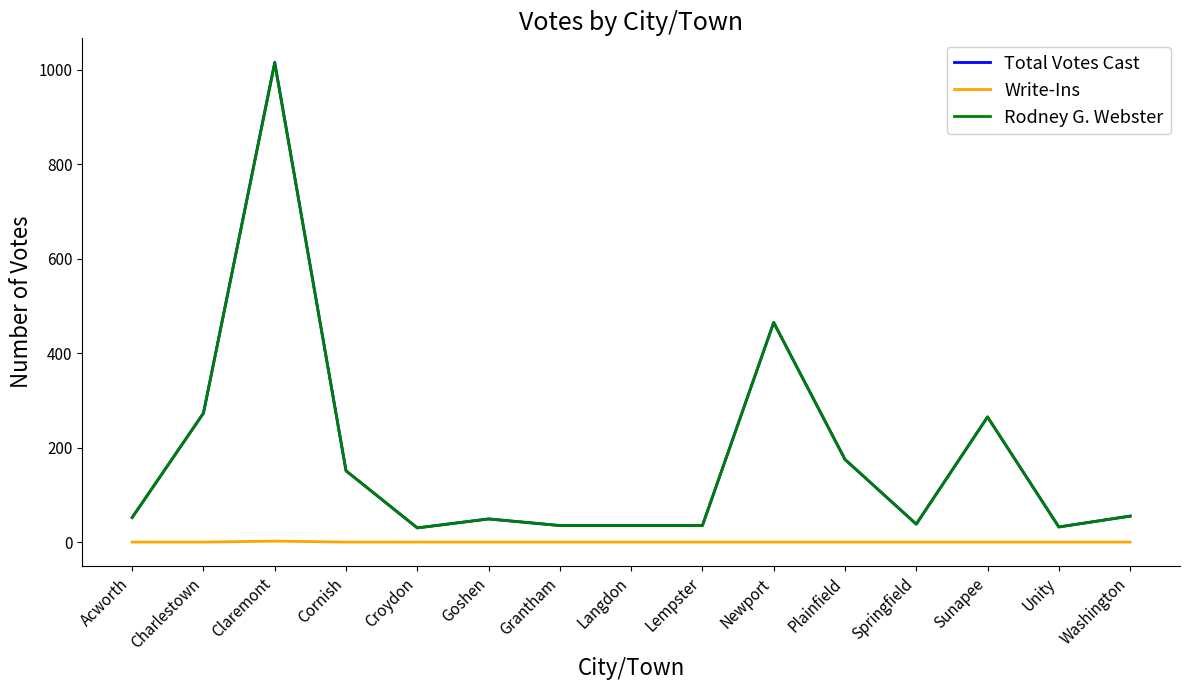

In Write-Ins, how many points are higher than both neighbors (excluding endpoints)?

1